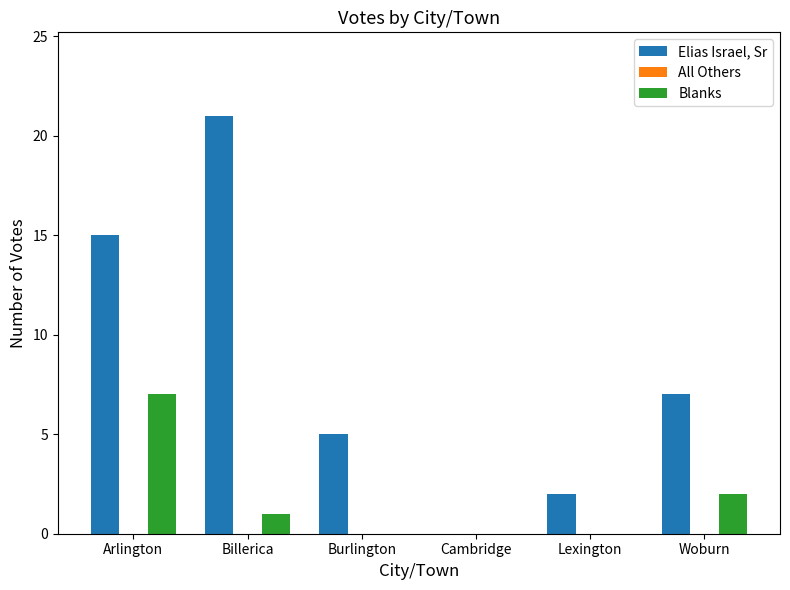

Which series changed the most between Arlington and Woburn?

Elias Israel, Sr